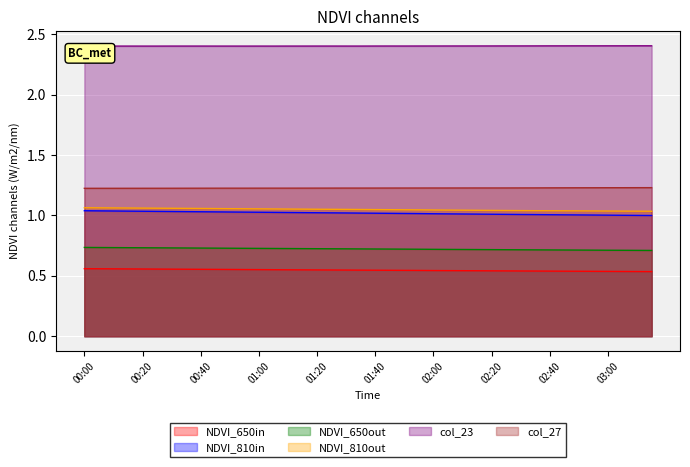

List the labels in order of col_23 value, largest first.

03:10, 03:15, 03:00, 03:05, 02:50, 02:55, 02:40, 02:45, 02:35, 02:25, 02:30, 02:20, 02:15, 02:10, 02:05, 02:00, 01:55, 01:45, 01:40, 01:50, 00:00, 01:20, 01:25, 00:30, 00:35, 00:40, 01:10, 01:15, 01:30, 01:35, 00:05, 00:10, 00:15, 00:45, 00:50, 01:00, 00:20, 00:25, 00:55, 01:05